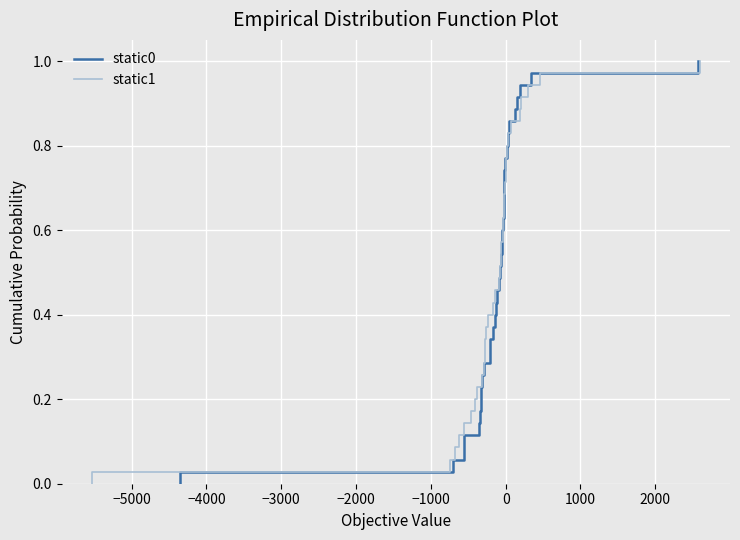

What is the greatest value displayed?

1.0